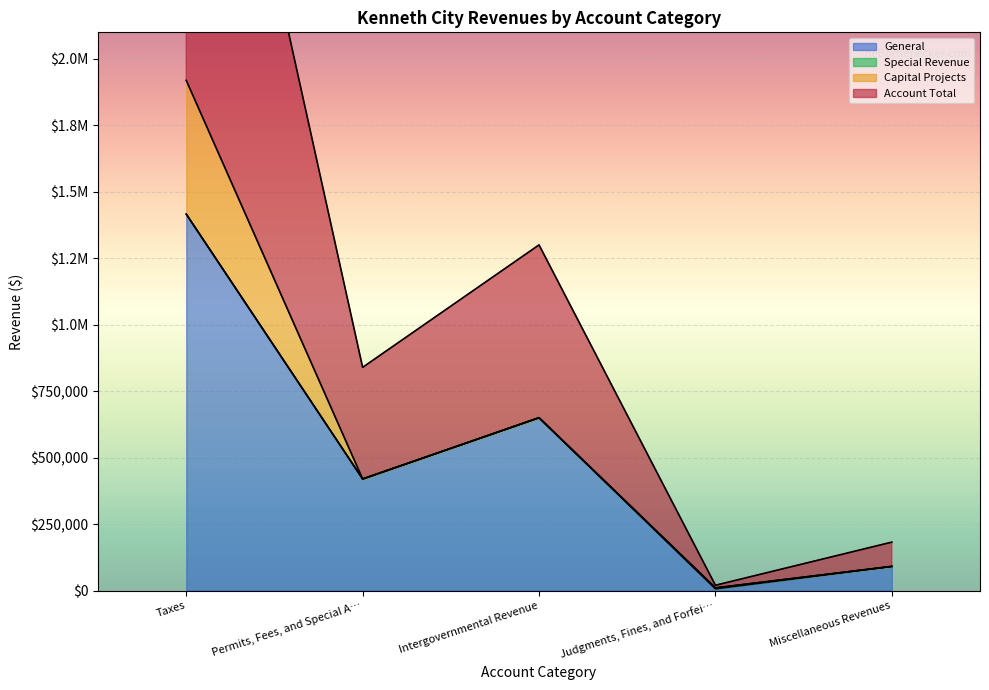

Is it true that Account Total equals 155446 at Miscellaneous Revenues?

False